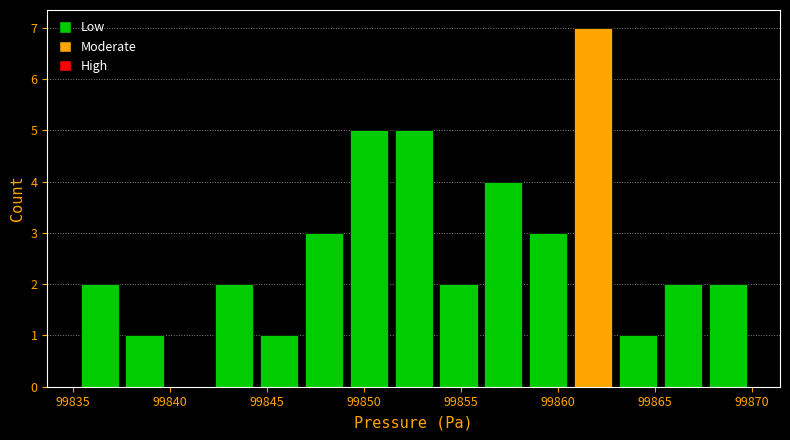

Over which range of the x-axis is the bar tallest?

99860.5 to 99863.0